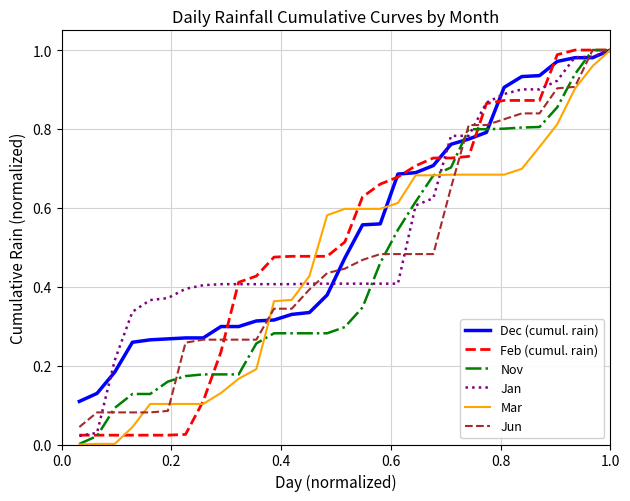

Reading right to left, list all the values displayed in this chart.

Dec (cumul. rain): 1.0	1.0	1.0	1.0	0.9	0.9	0.9	0.8	0.8	0.8	0.7	0.7	0.7	0.6	0.6	0.5	0.4	0.3	0.3	0.3	0.3	0.3	0.3	0.3	0.3	0.3	0.3	0.3	0.2	0.1	0.1
Feb (cumul. rain): 1.0	1.0	1.0	1.0	0.9	0.9	0.9	0.9	0.7	0.7	0.7	0.7	0.7	0.7	0.6	0.5	0.5	0.5	0.5	0.5	0.4	0.4	0.2	0.1	0.0	0.0	0.0	0.0	0.0	0.0	0.0
Nov: 1.0	1.0	0.9	0.9	0.8	0.8	0.8	0.8	0.8	0.7	0.7	0.6	0.5	0.5	0.3	0.3	0.3	0.3	0.3	0.3	0.3	0.2	0.2	0.2	0.2	0.2	0.1	0.1	0.1	0.0	0.0
Jan: 1.0	1.0	1.0	0.9	0.9	0.9	0.9	0.9	0.8	0.8	0.6	0.6	0.4	0.4	0.4	0.4	0.4	0.4	0.4	0.4	0.4	0.4	0.4	0.4	0.4	0.4	0.4	0.3	0.2	0.0	0.0
Mar: 1.0	1.0	0.9	0.8	0.8	0.7	0.7	0.7	0.7	0.7	0.7	0.7	0.6	0.6	0.6	0.6	0.6	0.4	0.4	0.4	0.2	0.2	0.1	0.1	0.1	0.1	0.1	0.0	0.0	0.0	0.0
Jun: 1.0	1.0	0.9	0.9	0.8	0.8	0.8	0.8	0.8	0.7	0.5	0.5	0.5	0.5	0.5	0.4	0.4	0.4	0.3	0.3	0.3	0.3	0.3	0.3	0.3	0.1	0.1	0.1	0.1	0.1	0.0